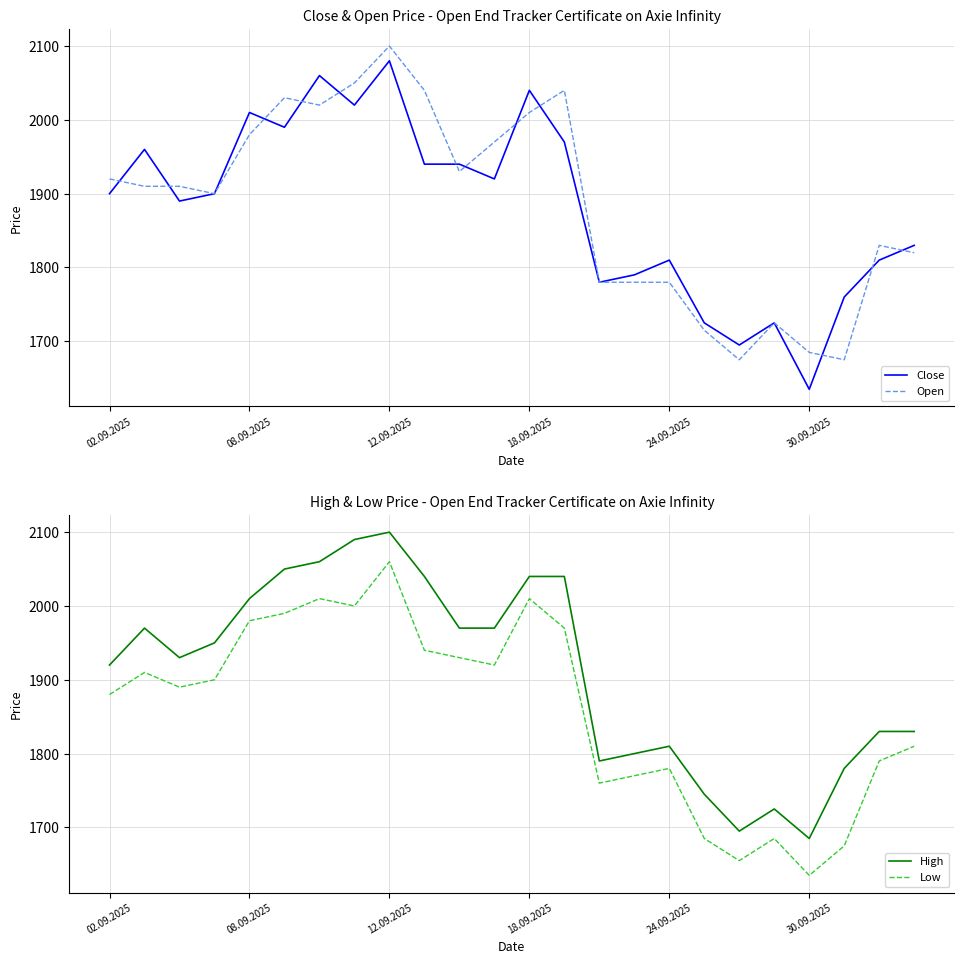

What is the difference between the maximum and second lowest values in the Open series?

425